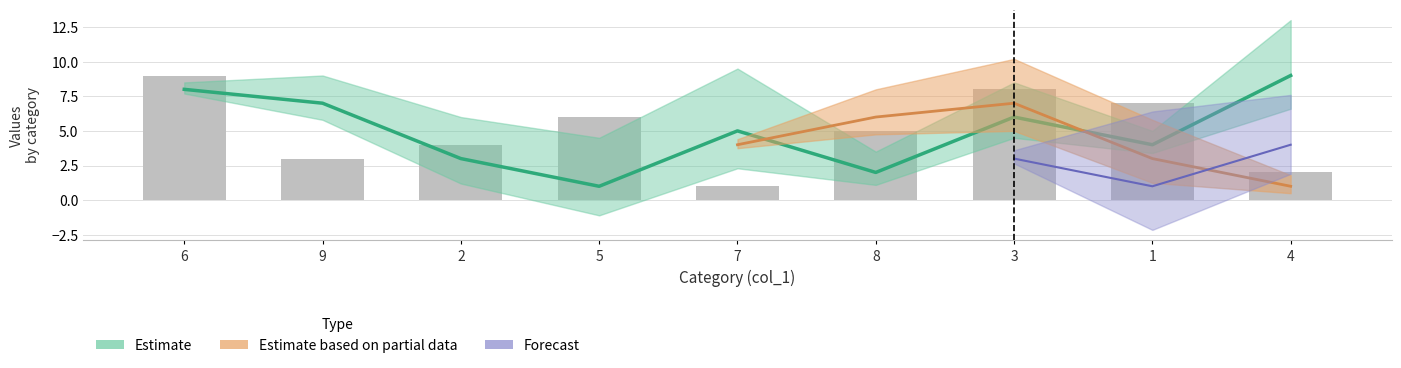

What is the difference between the maximum and second lowest values in the col_7 series?

7